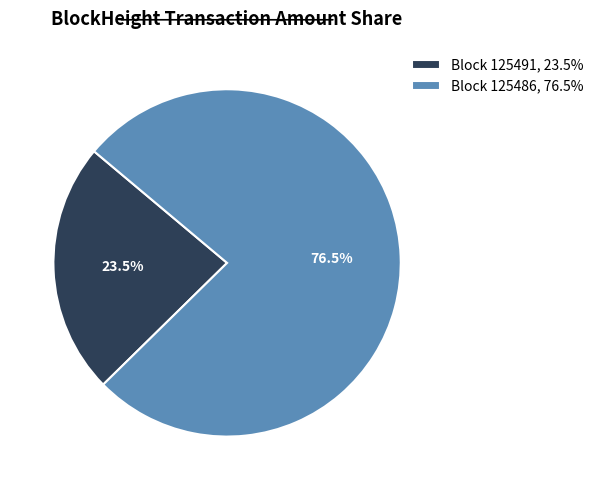

Count the number of slices in the pie.

2